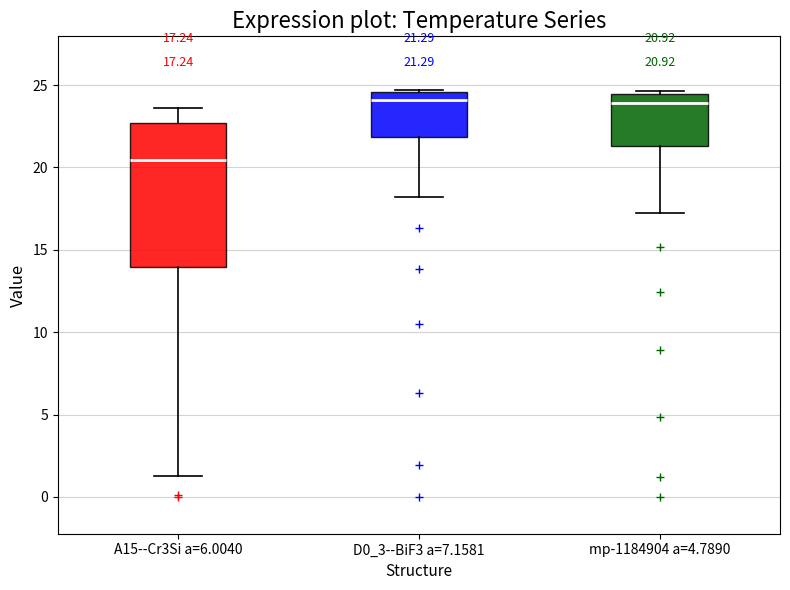

Which box is the tallest, from its lower edge to its upper edge?

A15--Cr3Si a=6.0040